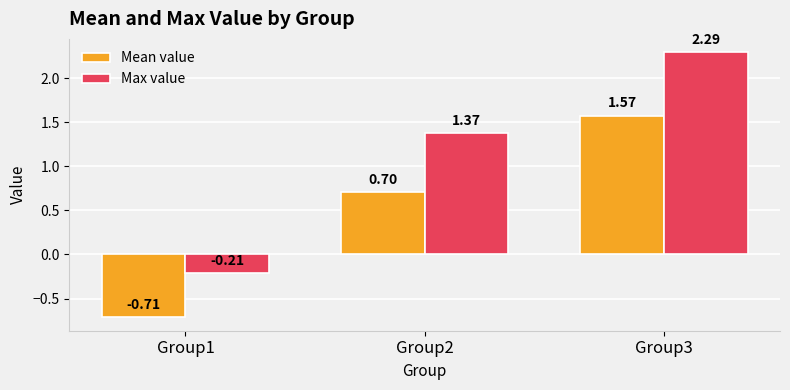

What is the difference between the maximum and second lowest values in the Mean value series?

0.9